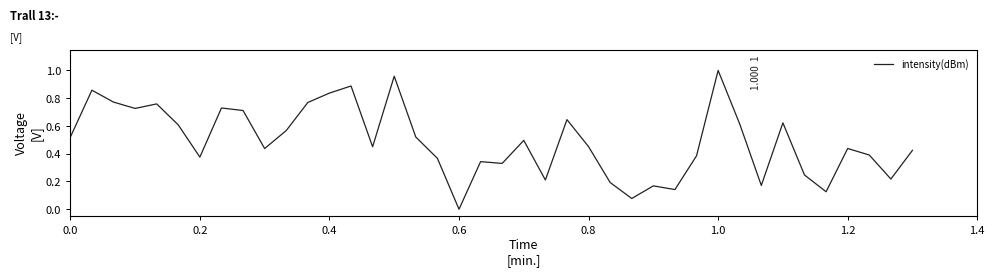

Where is the data nearest to the value 0?

0.6